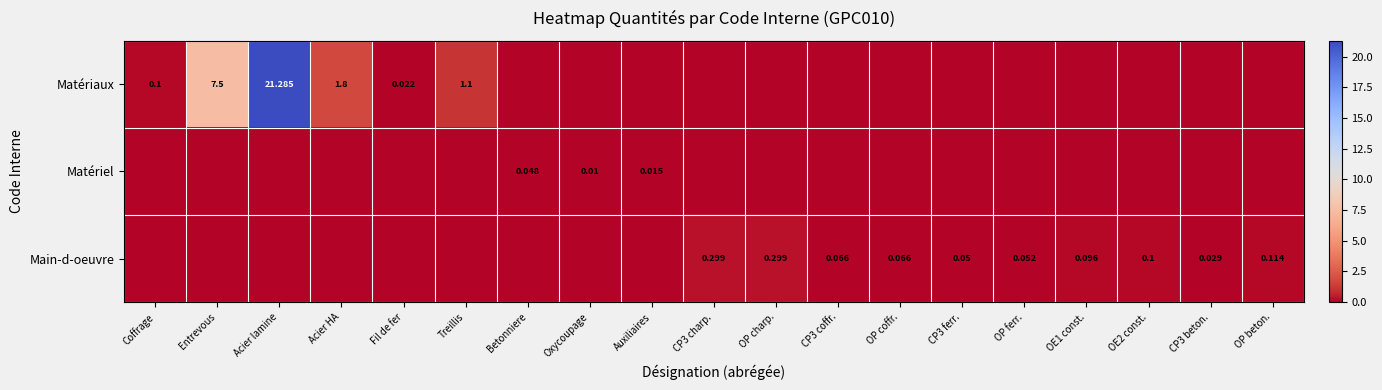

At which label is Matériel closest to 0?

Coffrage